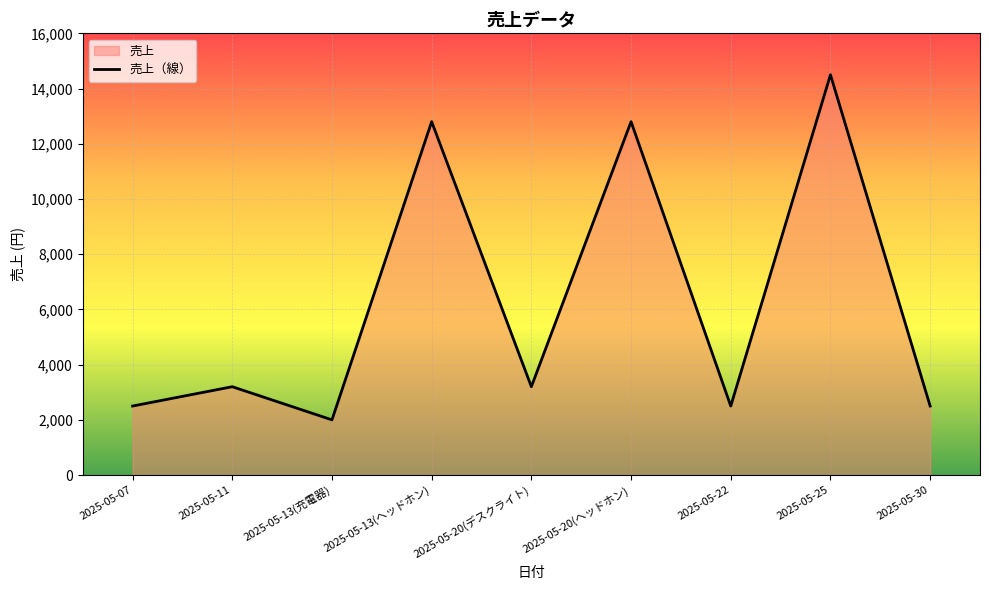

How many values exceed 3200?

3